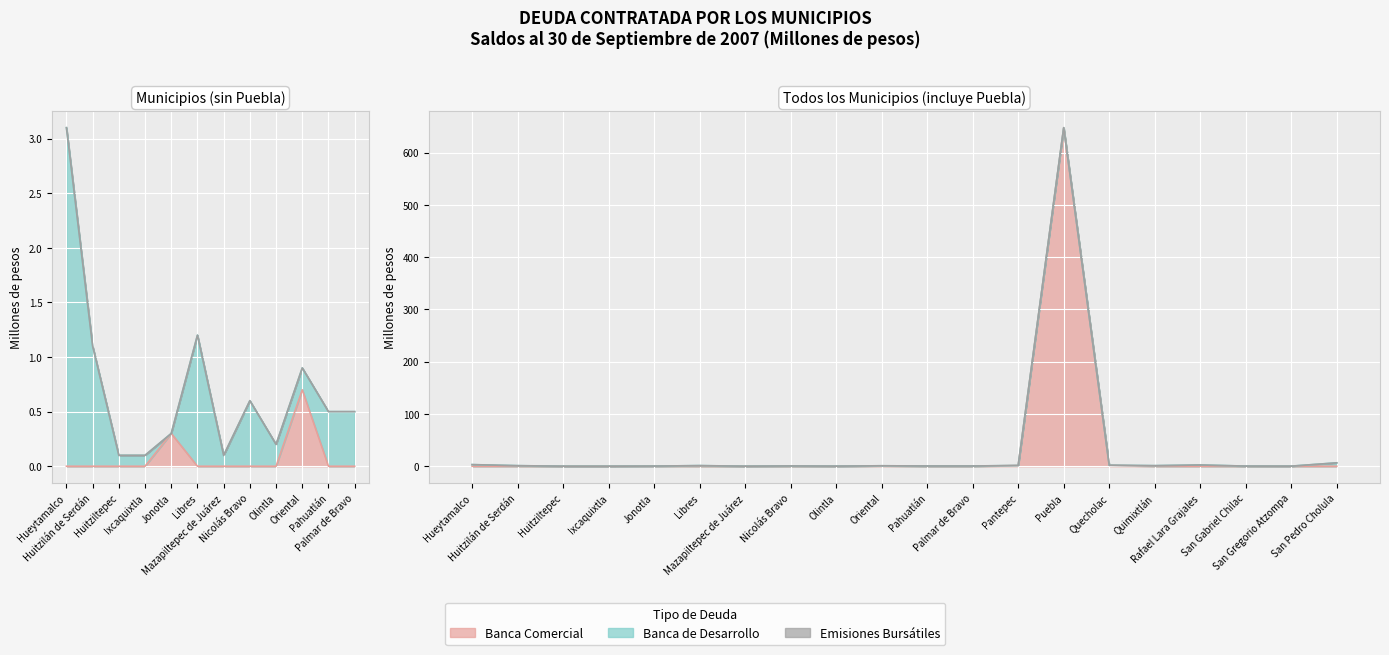

How many data points does each series have?

20